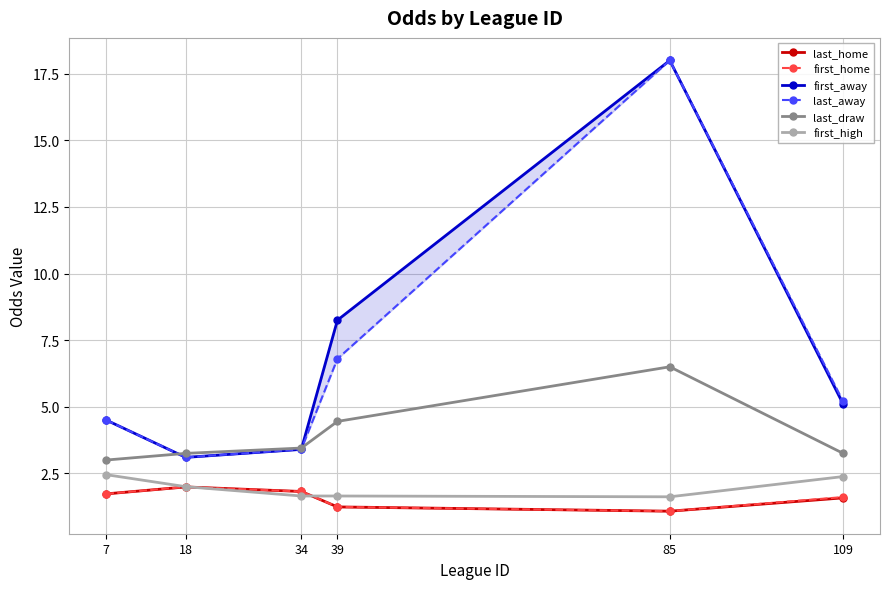

List the labels in order of last_draw value, smallest first.

7, 18, 109, 34, 39, 85